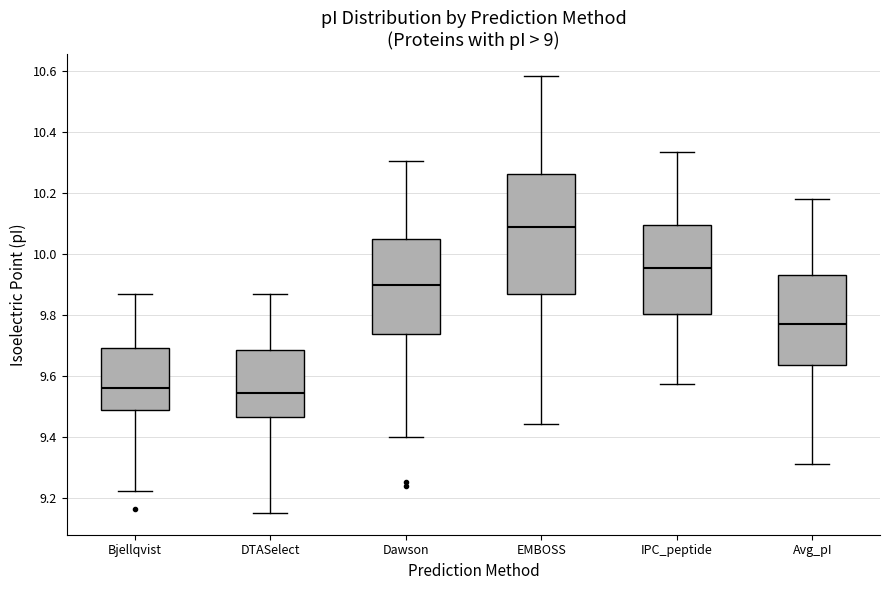

Reading left to right, transcribe this box plot: for each box, give where its median line is, the range the box spans, and where its two whiskers end, as read against the y-axis. The values are not printed on the chart, so give them approximately, as read against the axis.

Bjellqvist: median 9.56, box 9.48 to 9.70, whiskers 9.22 to 9.86
DTASelect: median 9.54, box 9.46 to 9.68, whiskers 9.16 to 9.86
Dawson: median 9.90, box 9.74 to 10.06, whiskers 9.40 to 10.30
EMBOSS: median 10.08, box 9.86 to 10.26, whiskers 9.44 to 10.58
IPC_peptide: median 9.96, box 9.80 to 10.10, whiskers 9.58 to 10.34
Avg_pI: median 9.78, box 9.64 to 9.94, whiskers 9.32 to 10.18